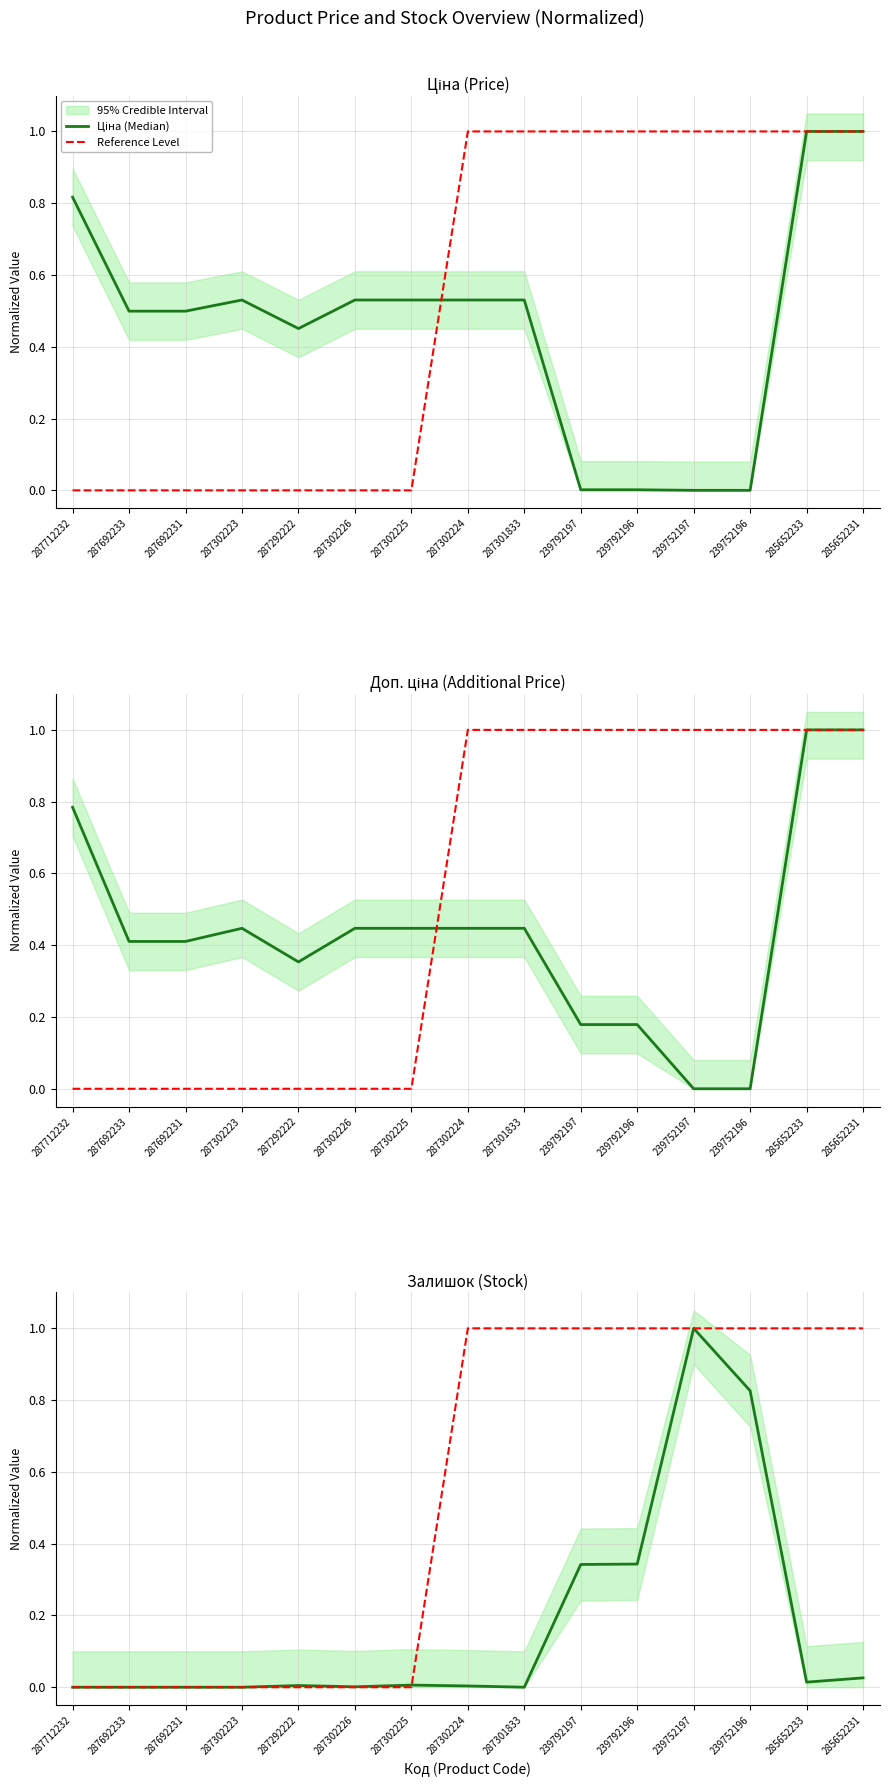

What is the approximate value of Залишок (Median) at 239752196?

0.8